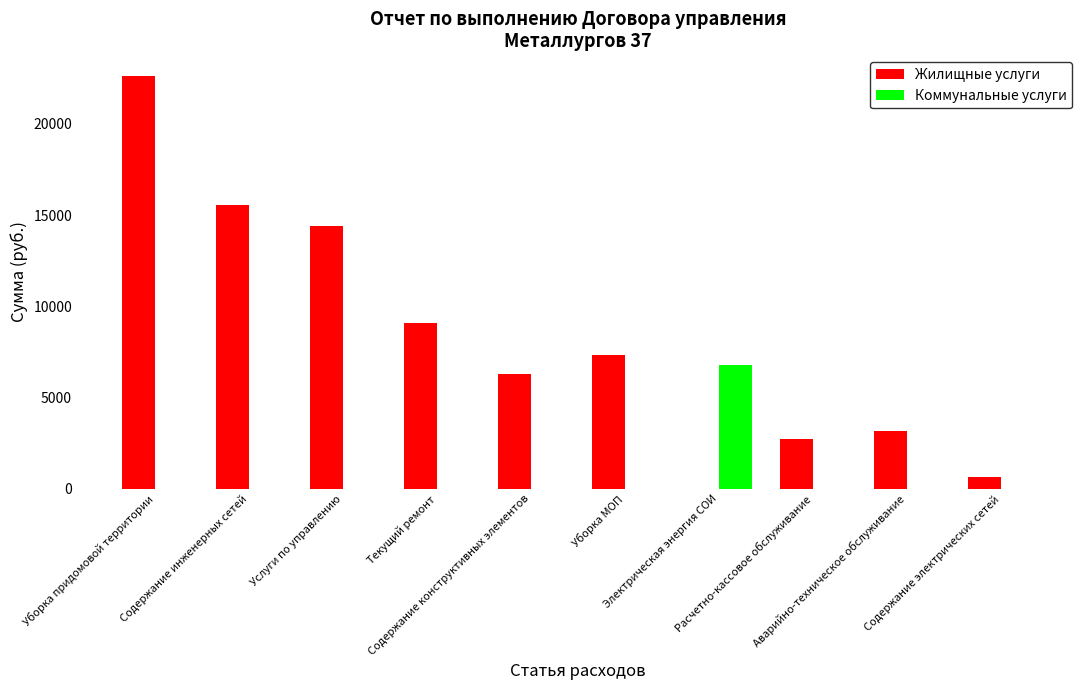

What is the total value across all series at Электрическая энергия СОИ?

6766.7